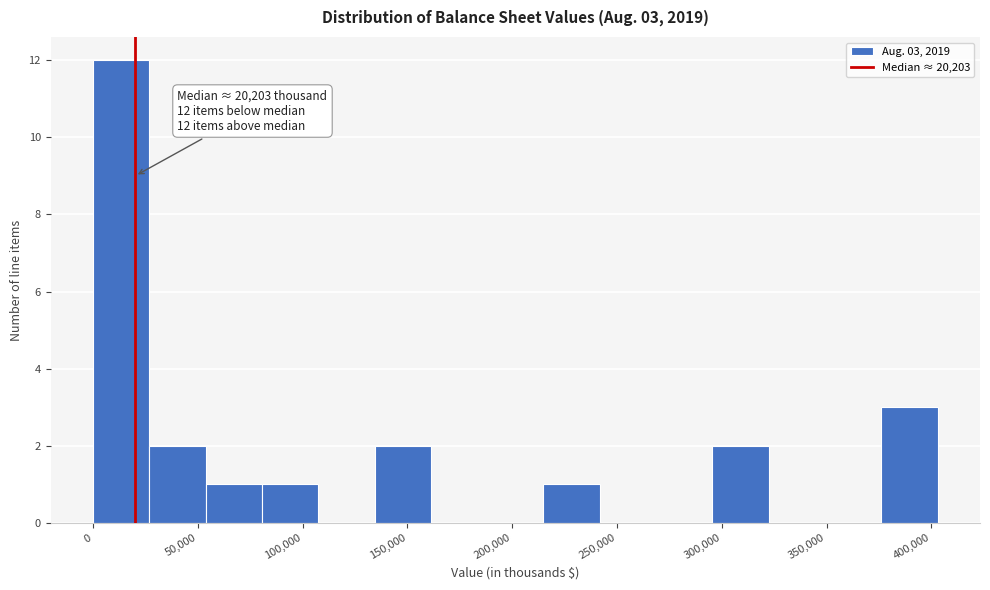

Which range on the x-axis has the tallest bar?

0 to 25000